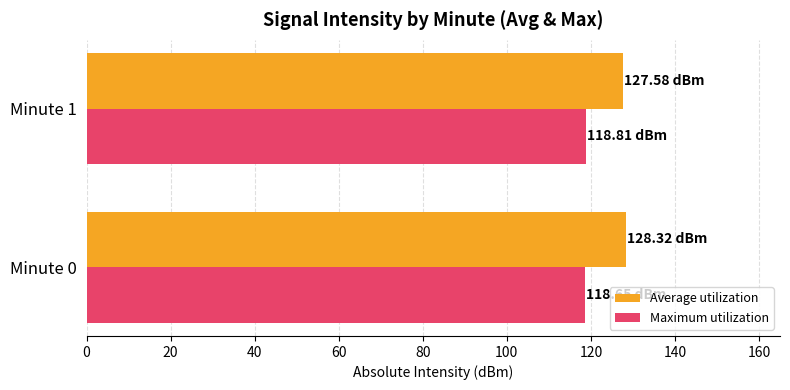

What is the difference between the highest and lowest values at Minute 1?

8.8